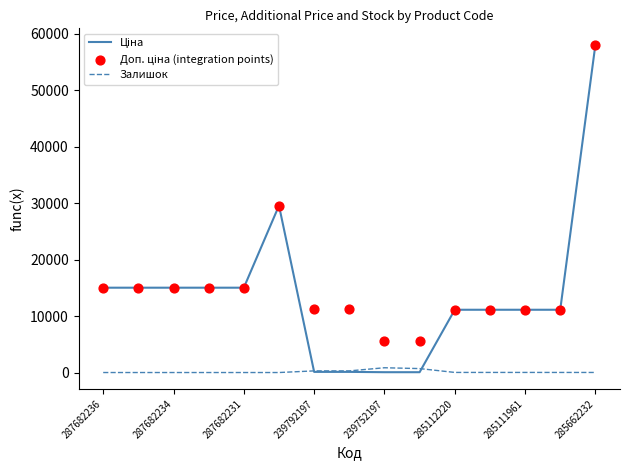

Is the value of Доп. ціна (integration points) at 11 greater than the value of Ціна at 285111961?

Yes